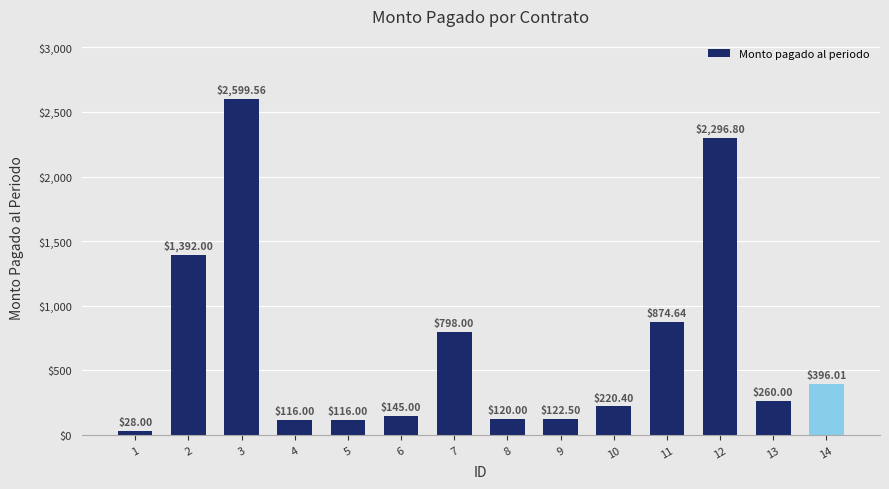

Where is the data nearest to the value 1313?

2